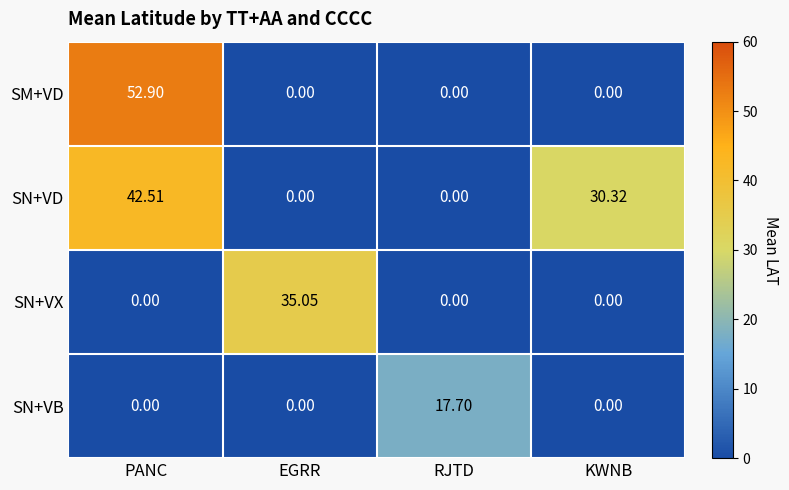

Which category has the highest value across all series?

PANC